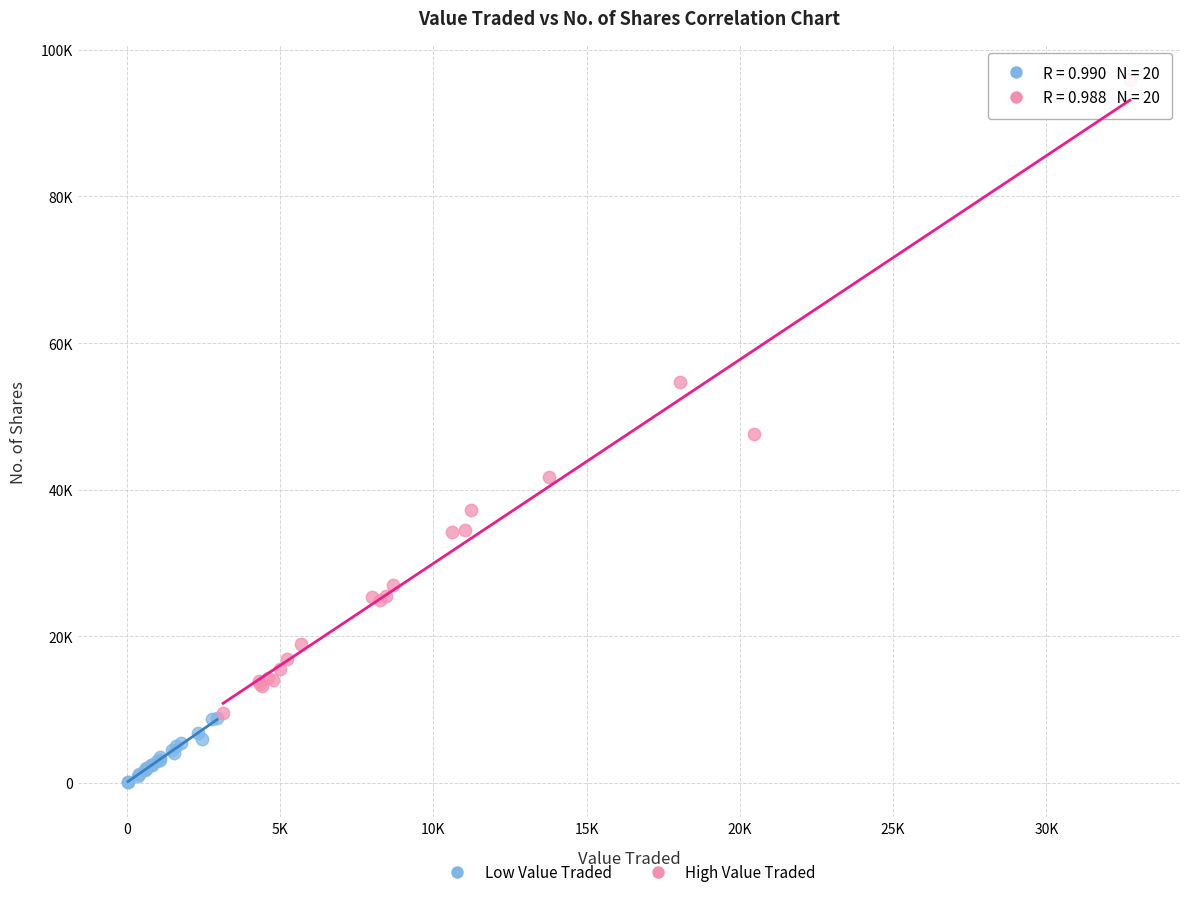

Which series has the widest spread of Y values?

High Value Traded